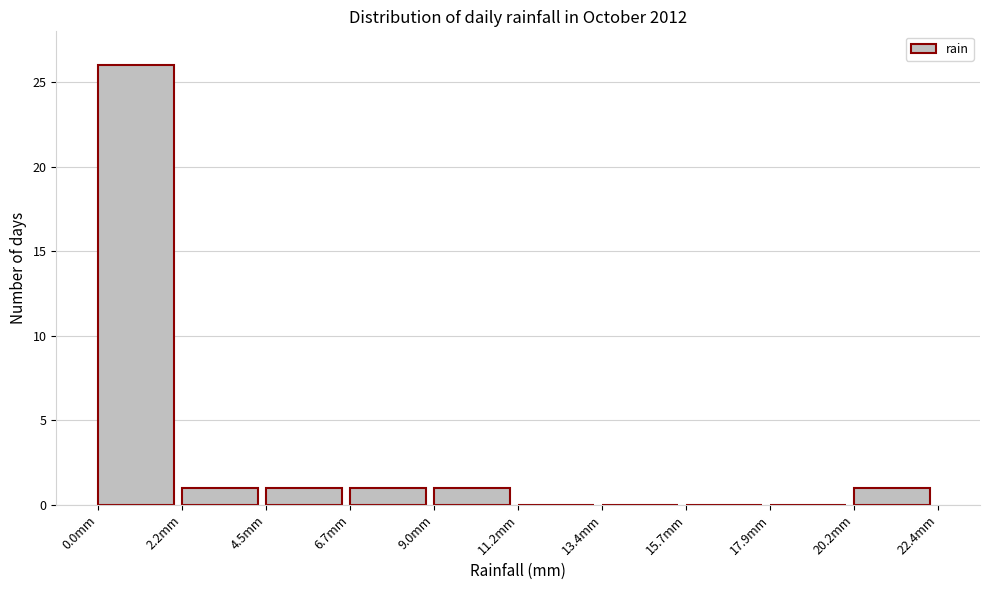

Reading left to right, list every bar in this chart as the range it spans on the x-axis followed by its height. Neither the bar edges nor the heights are printed on the chart, so give them approximately, as read against the axes.

0.0 to 2.0: 26
2.0 to 4.5: 1
4.5 to 6.5: 1
6.5 to 9.0: 1
9.0 to 11.0: 1
11.0 to 13.5: 0
13.5 to 15.5: 0
15.5 to 18.0: 0
18.0 to 20.0: 0
20.0 to 22.5: 1